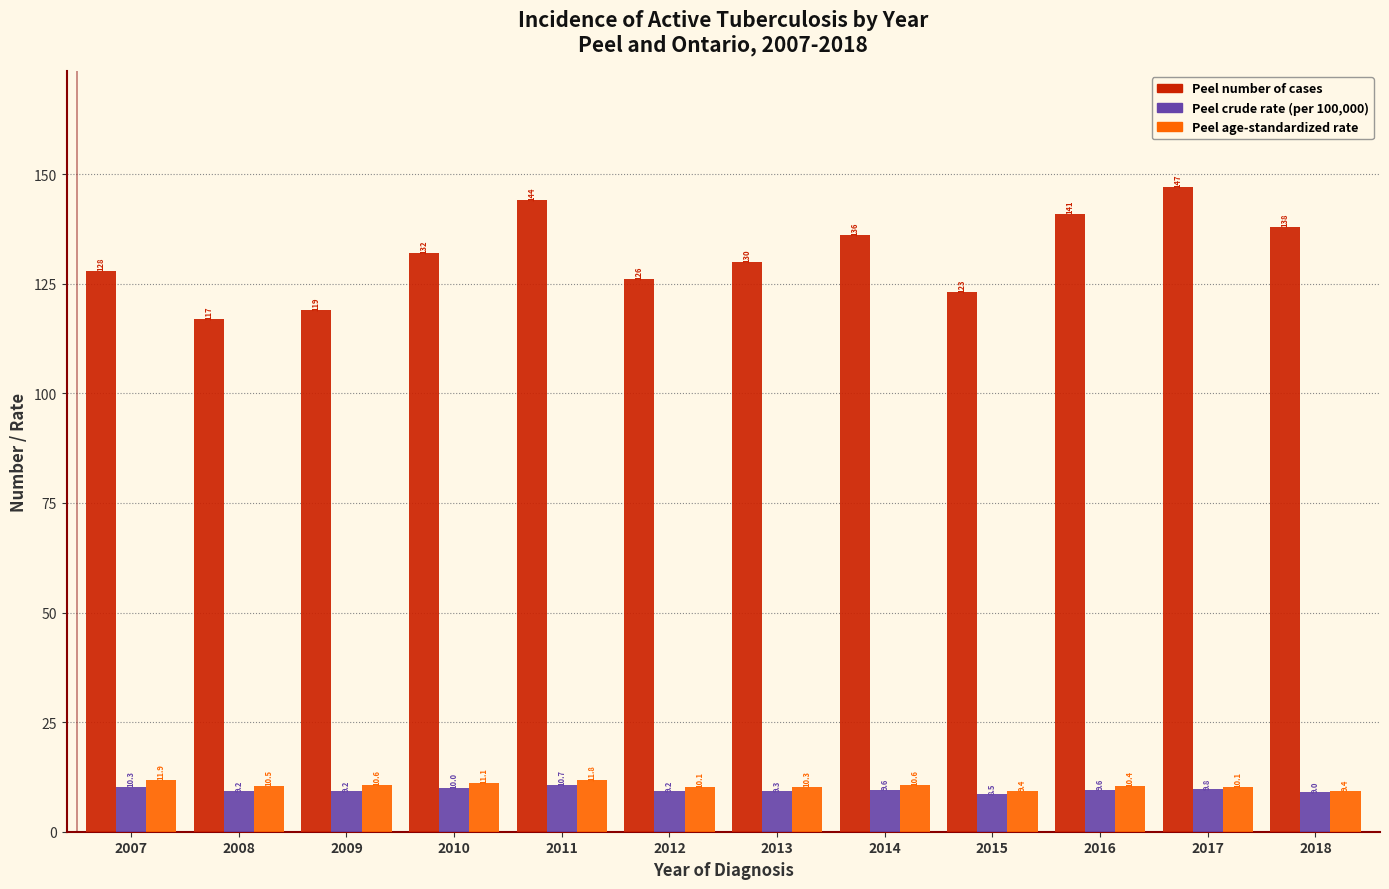

Reading left to right, transcribe all the data shown in this chart.

Peel number of cases: 2007=128.0	2008=117.0	2009=119.0	2010=132.0	2011=144.0	2012=126.0	2013=130.0	2014=136.0	2015=123.0	2016=141.0	2017=147.0	2018=138.0
Peel crude rate: 2007=10.3	2008=9.2	2009=9.2	2010=10.0	2011=10.7	2012=9.2	2013=9.3	2014=9.6	2015=8.5	2016=9.6	2017=9.8	2018=9.0
Peel age-standardized rate: 2007=11.9	2008=10.5	2009=10.6	2010=11.1	2011=11.8	2012=10.1	2013=10.3	2014=10.6	2015=9.4	2016=10.4	2017=10.1	2018=9.4